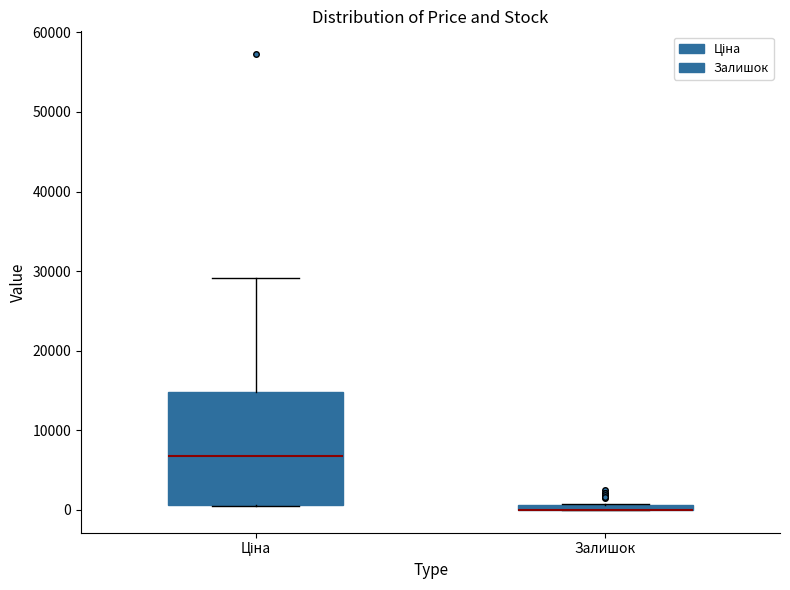

Where is the lower edge of the box for Залишок on the y-axis? The values are not printed on the chart, so give them approximately, as read against the axis.

0